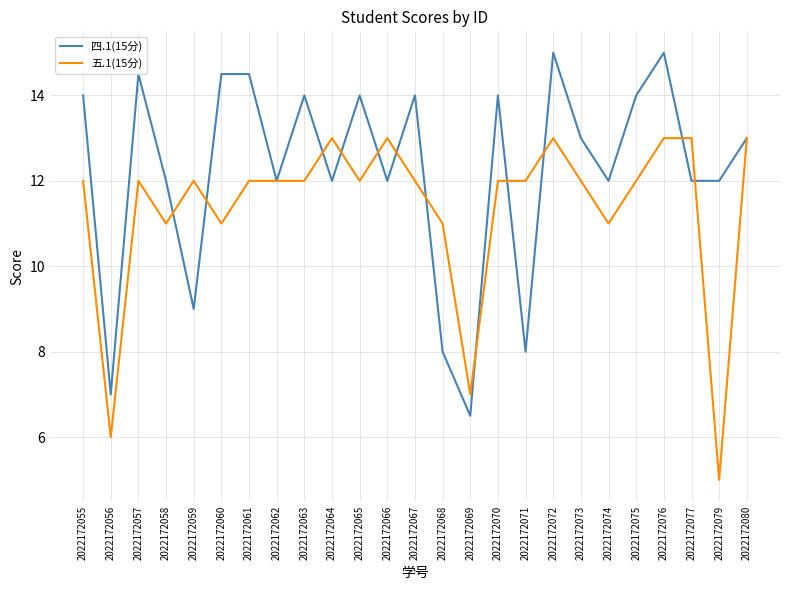

How many 五.1(15分) values are between 11 and 12?

16